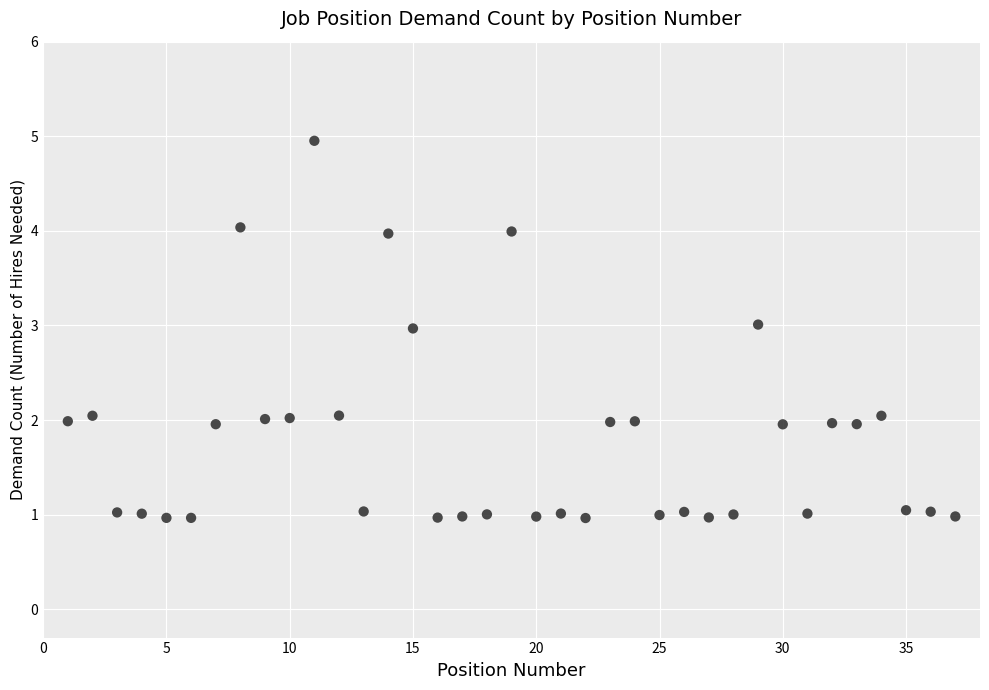

What is the range of Y values (max minus min)?

4.0